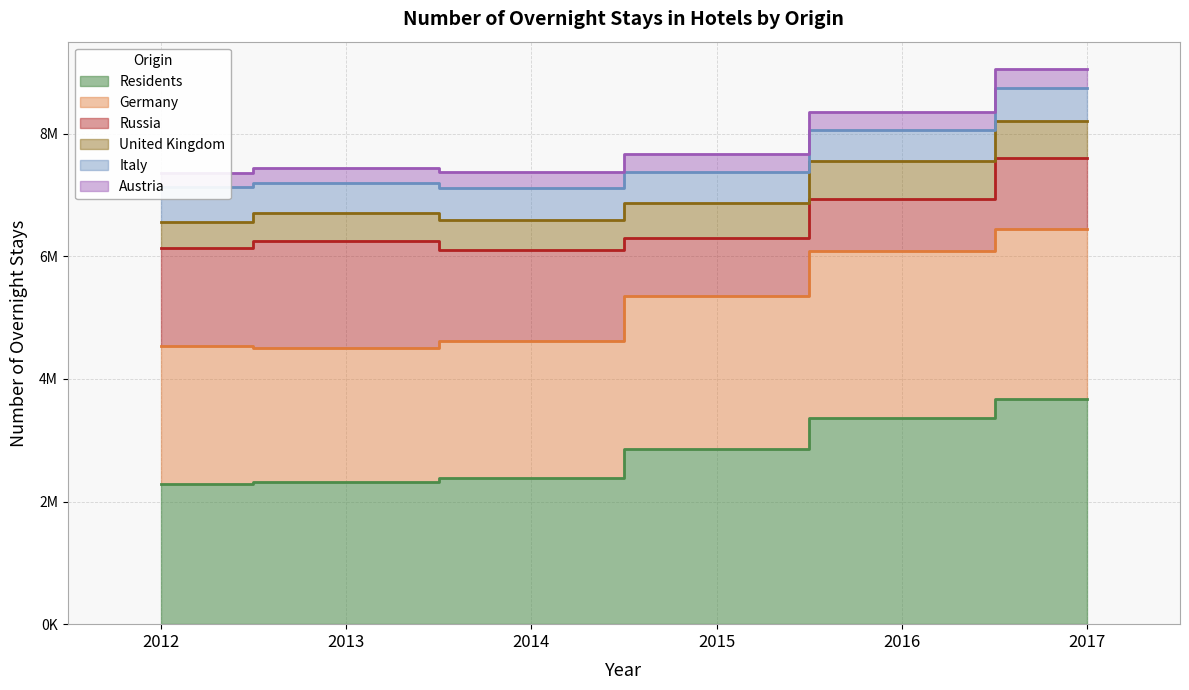

True or false: Residents has more than 1 points higher than both neighbors.

False